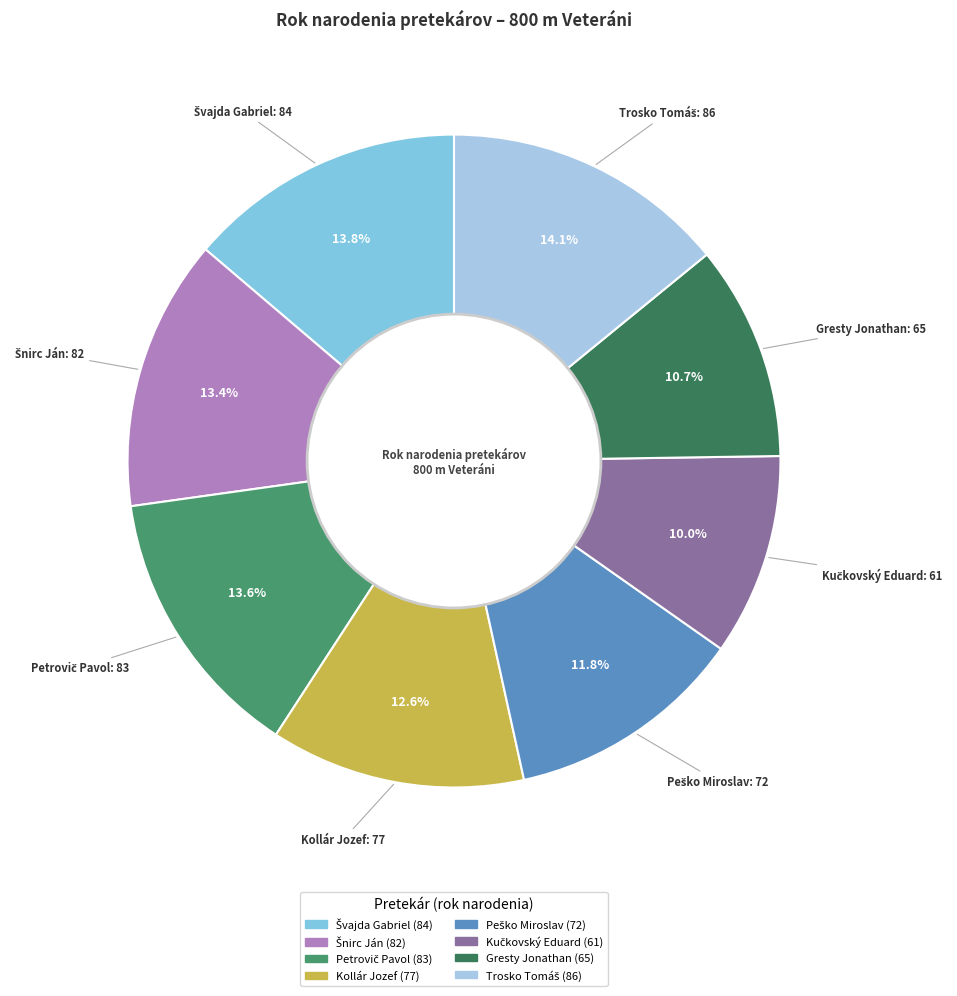

How many slices are in this pie chart?

8